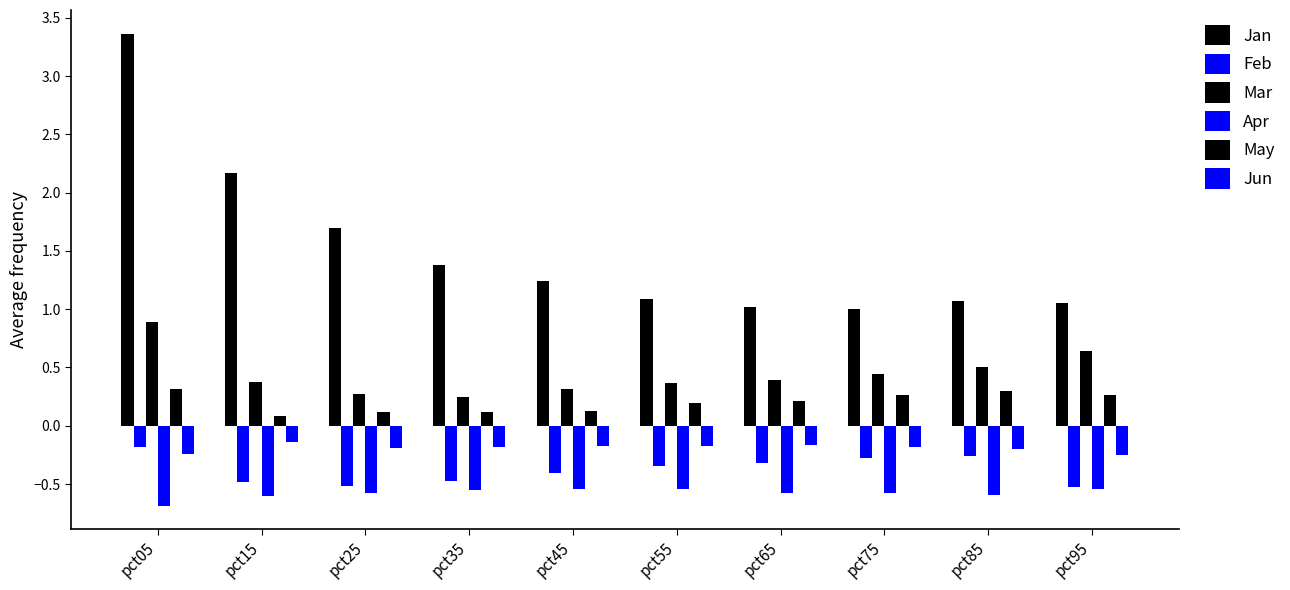

Reading left to right, list all the values displayed in this chart.

Jan: pct05=3.4	pct15=2.2	pct25=1.7	pct35=1.4	pct45=1.2	pct55=1.1	pct65=1.0	pct75=1.0	pct85=1.1	pct95=1.1
Feb: pct05=-0.2	pct15=-0.5	pct25=-0.5	pct35=-0.5	pct45=-0.4	pct55=-0.3	pct65=-0.3	pct75=-0.3	pct85=-0.3	pct95=-0.5
Mar: pct05=0.9	pct15=0.4	pct25=0.3	pct35=0.2	pct45=0.3	pct55=0.4	pct65=0.4	pct75=0.4	pct85=0.5	pct95=0.6
Apr: pct05=-0.7	pct15=-0.6	pct25=-0.6	pct35=-0.6	pct45=-0.5	pct55=-0.5	pct65=-0.6	pct75=-0.6	pct85=-0.6	pct95=-0.5
May: pct05=0.3	pct15=0.1	pct25=0.1	pct35=0.1	pct45=0.1	pct55=0.2	pct65=0.2	pct75=0.3	pct85=0.3	pct95=0.3
Jun: pct05=-0.2	pct15=-0.1	pct25=-0.2	pct35=-0.2	pct45=-0.2	pct55=-0.2	pct65=-0.2	pct75=-0.2	pct85=-0.2	pct95=-0.2